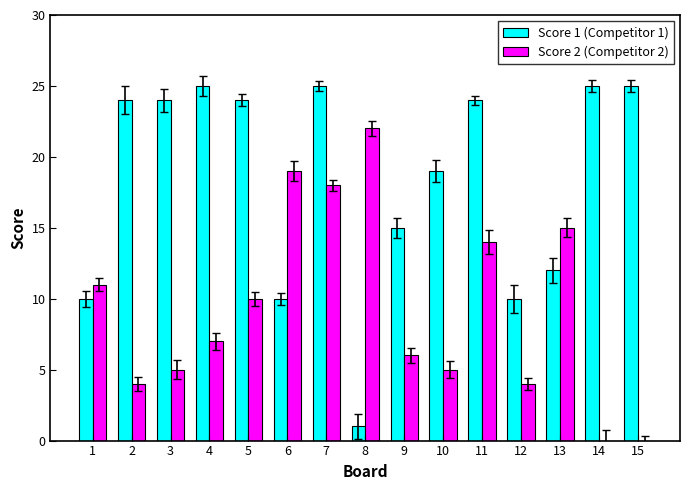

How many groups of bars are there?

15